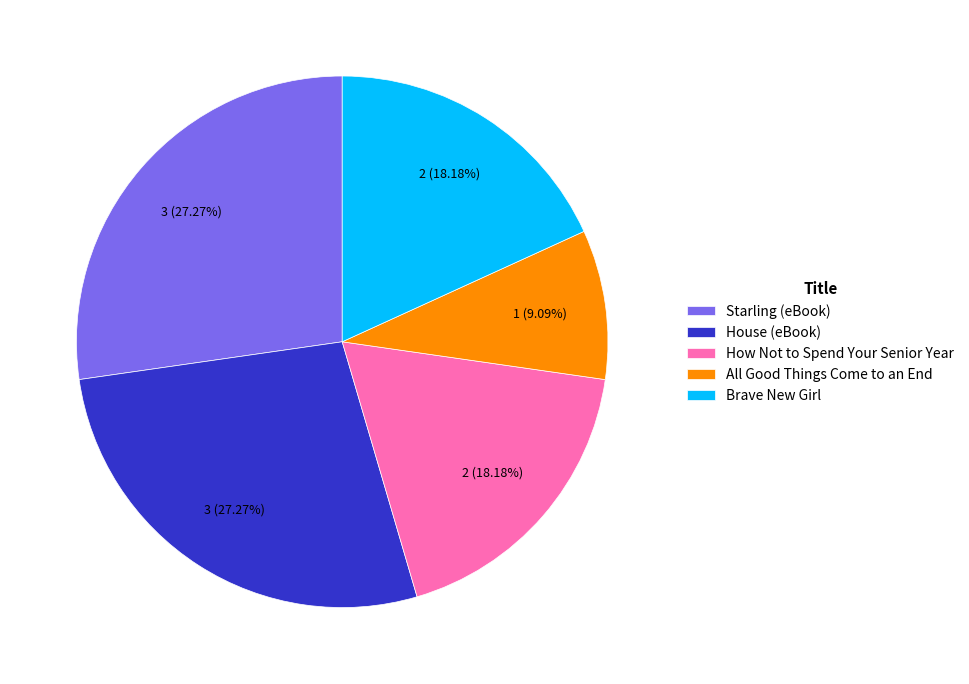

How many segments does this pie chart have?

5